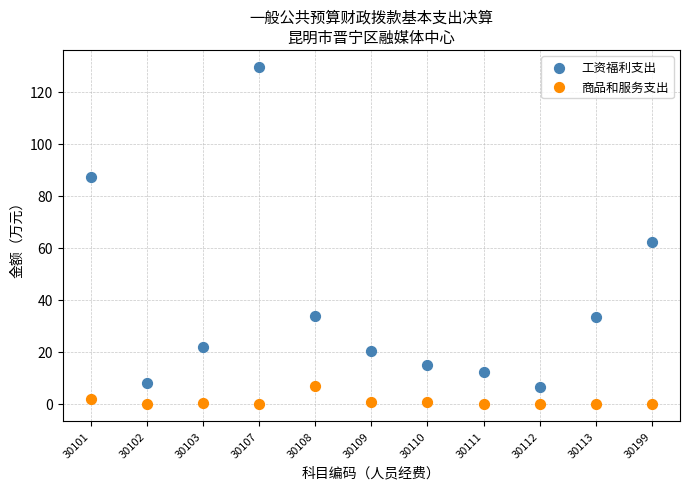

Across all series, what Y value is closest to 64?

62.3